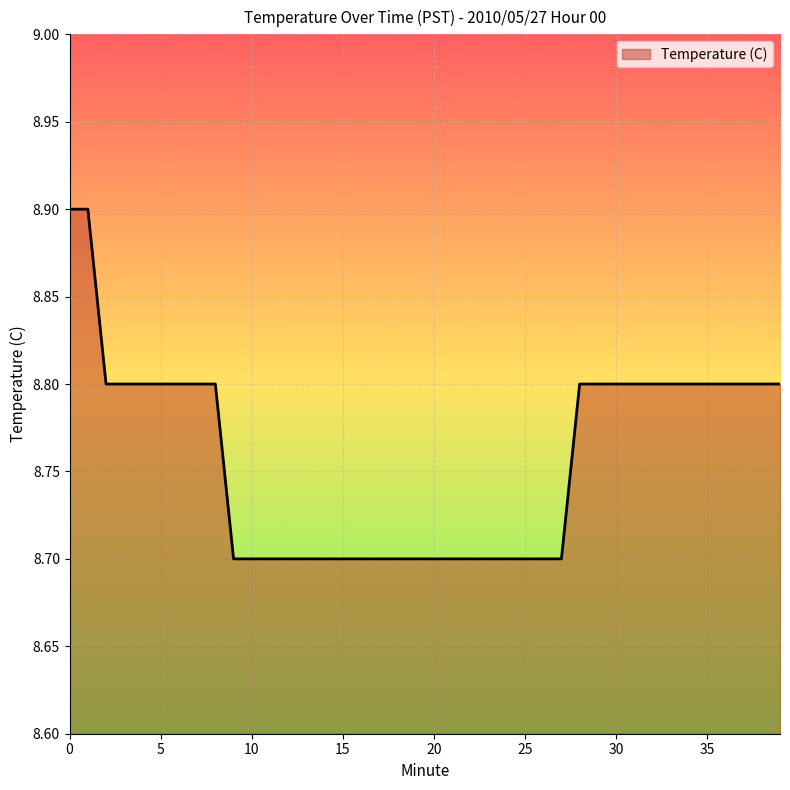

What is the greatest value displayed?

8.9